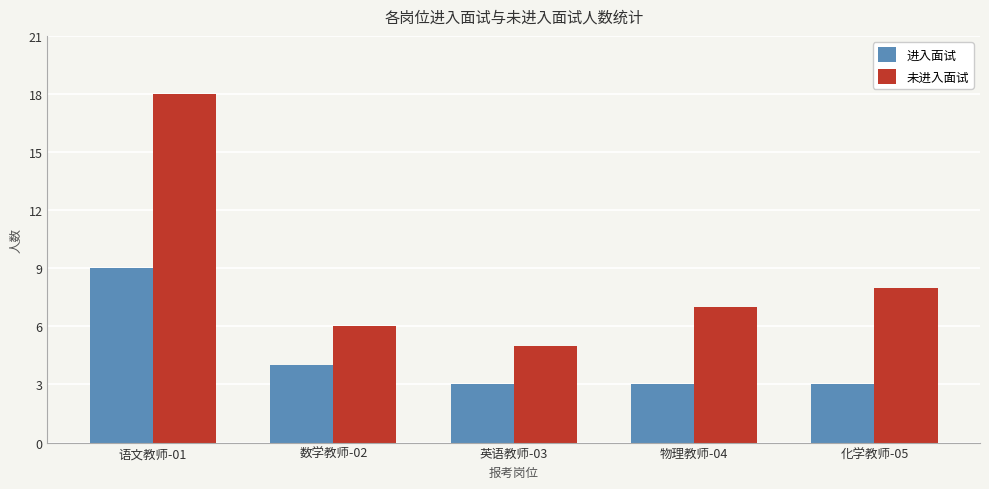

How many categories are shown in the chart?

5